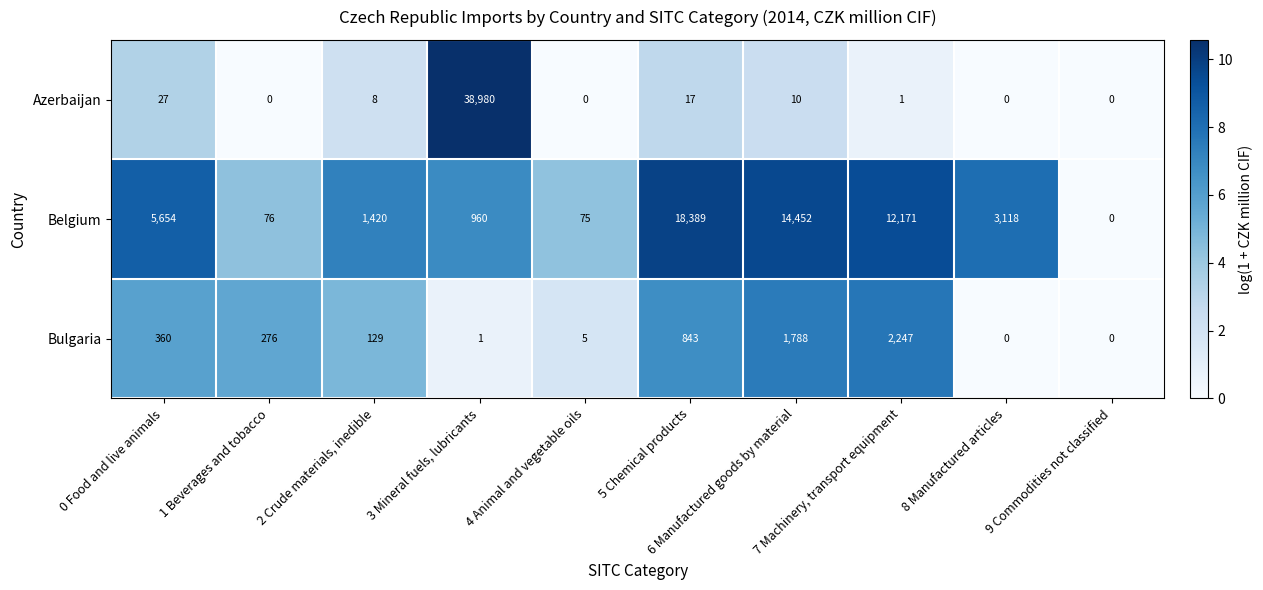

What is the difference between the second highest and minimum values in the Azerbaijan series?

27